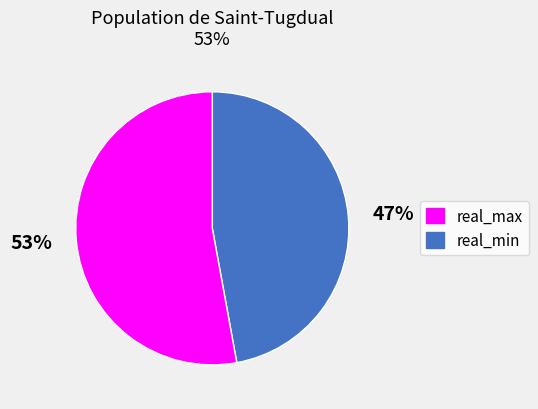

To the nearest percent, what percentage of the pie is 53%?

53%